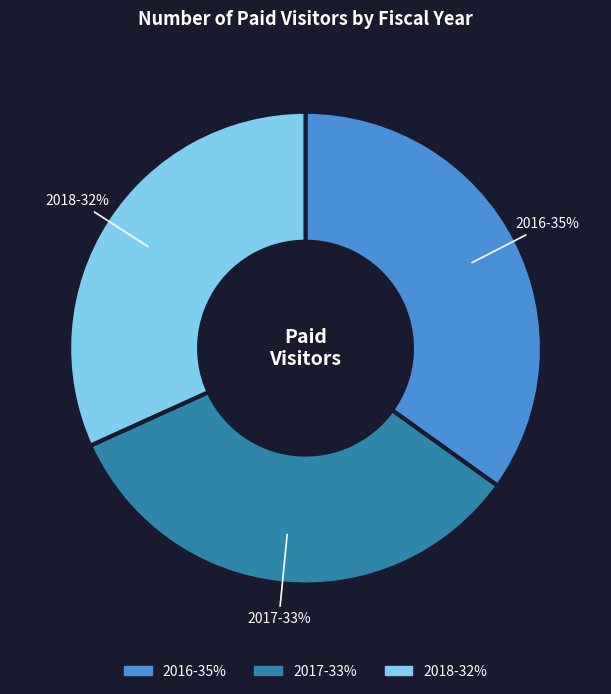

Is the sum of 2016 and 2018 greater than half?

Yes